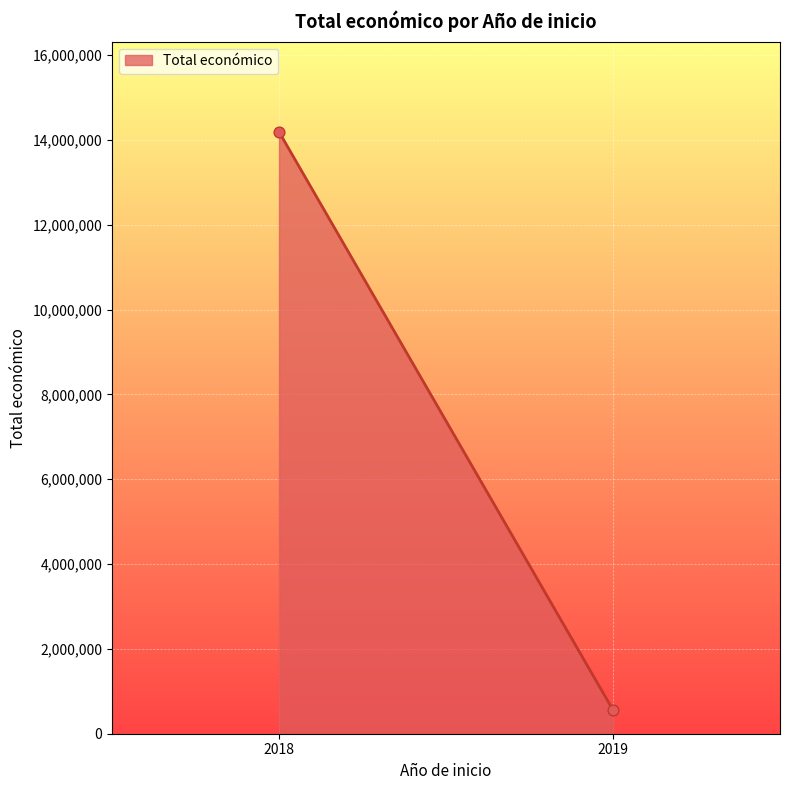

What is the average Y value?

7373735